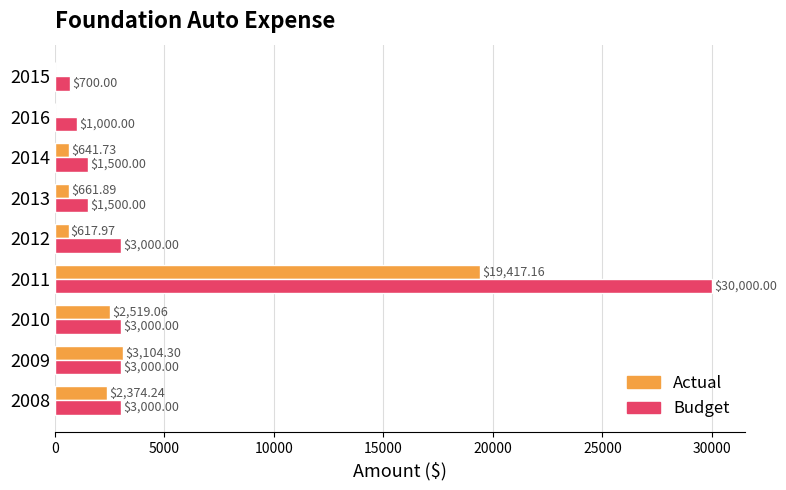

Which series has the largest range (max minus min)?

Budget